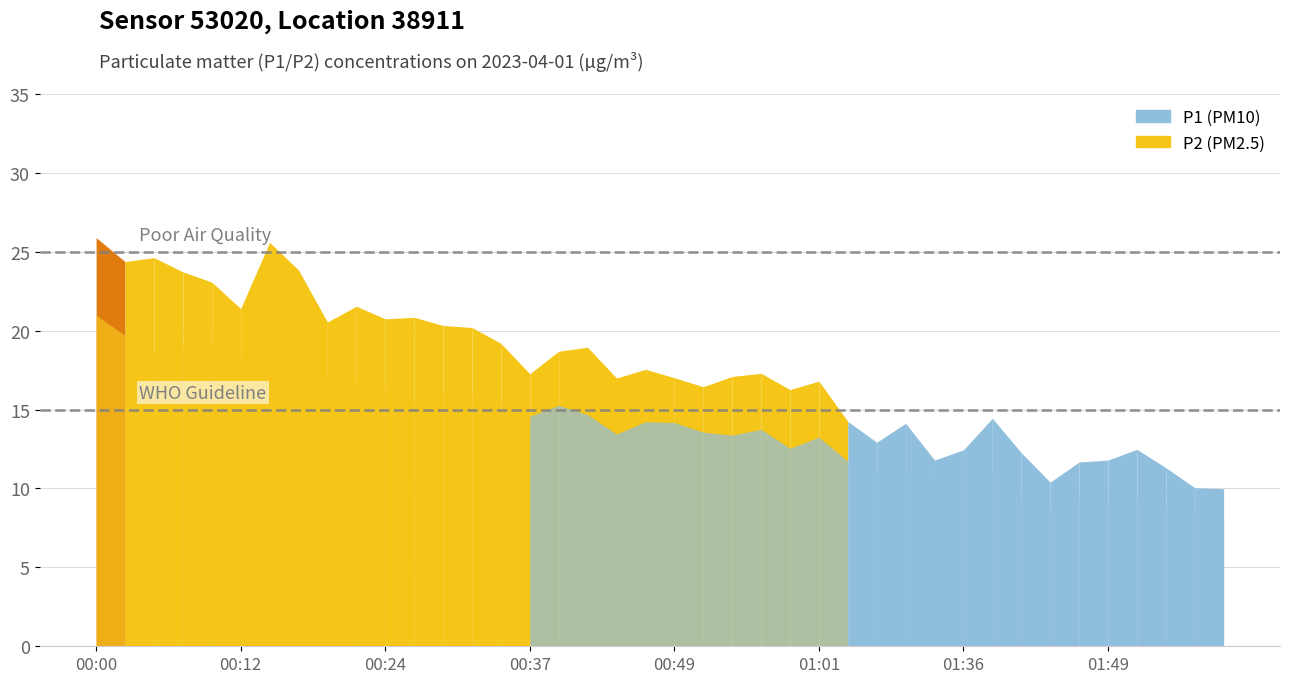

True or false: P2 has a value of 11.0 at 01:17.

True